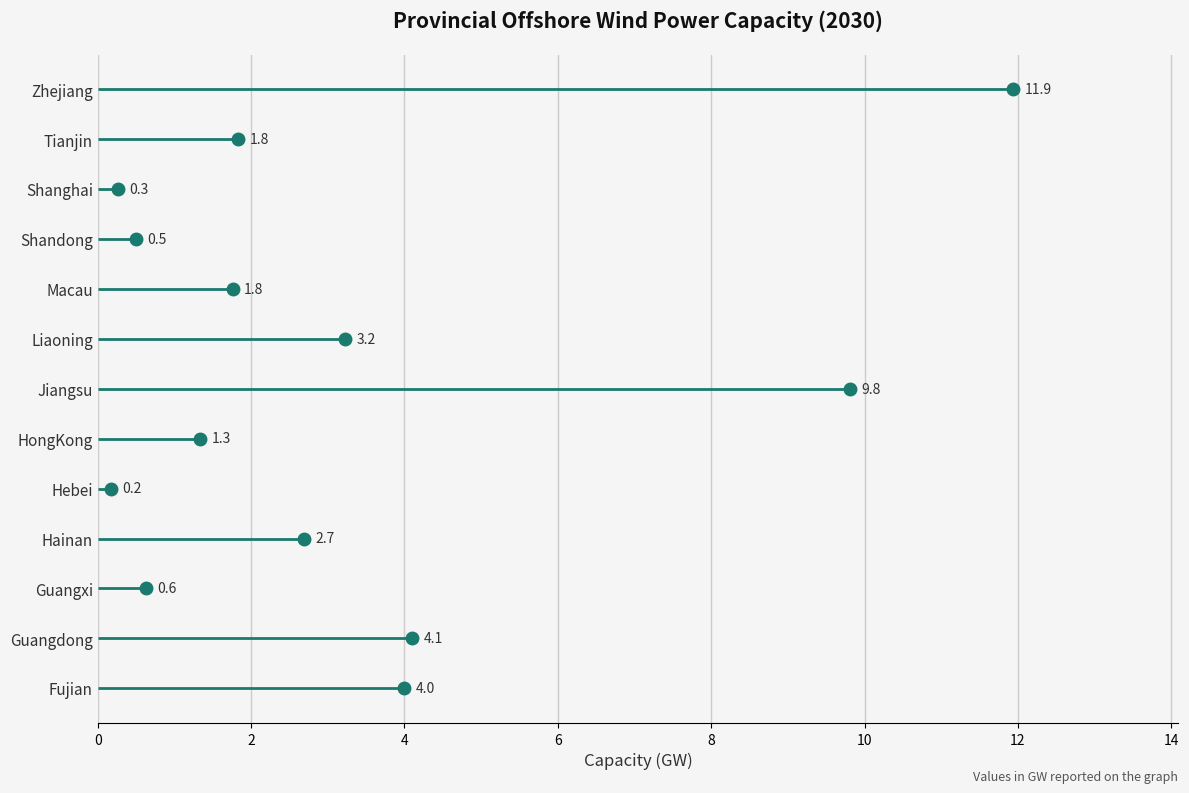

At which category does the data reach its first local valley?

Guangxi